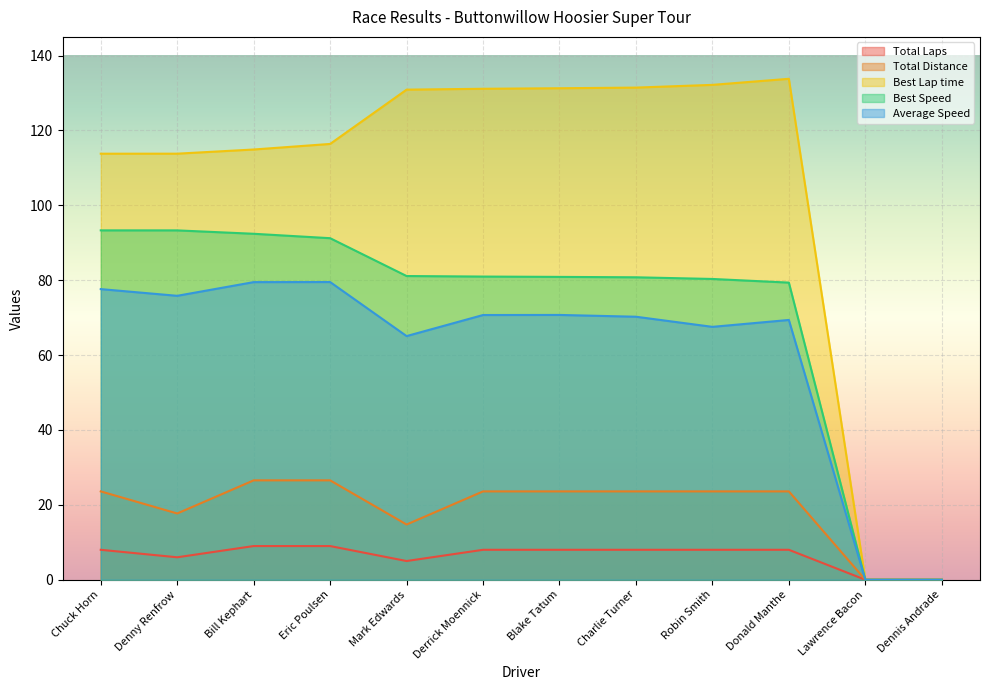

How many lines are shown in the chart?

5